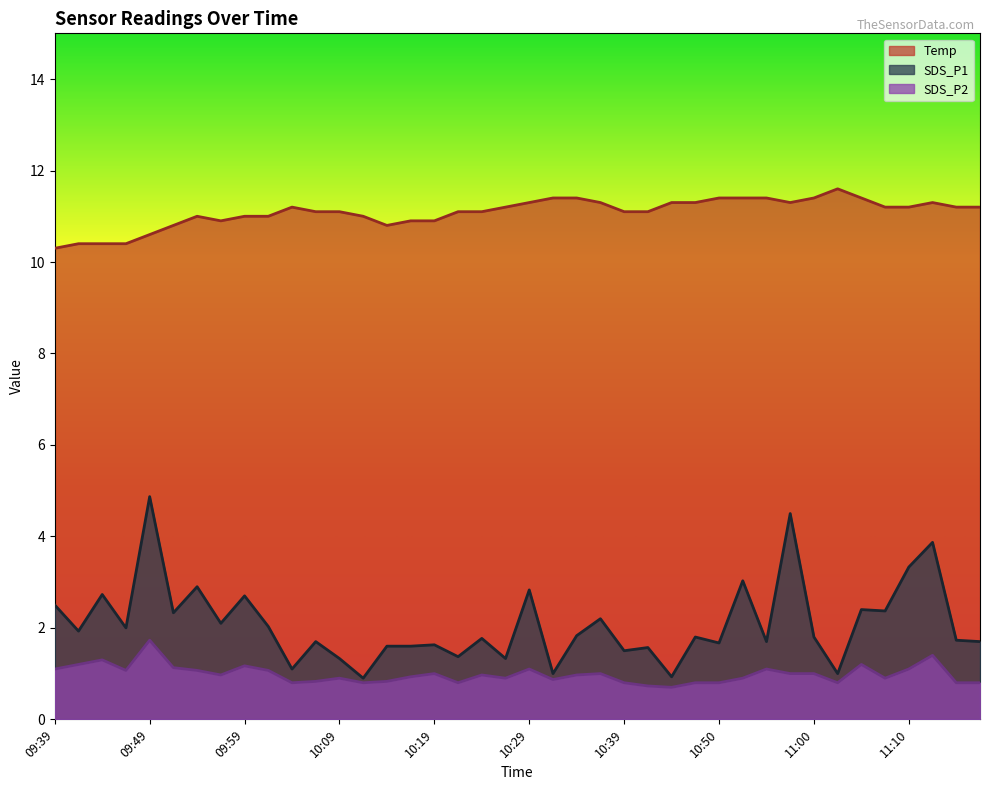

How many interior local peaks does the SDS_P1 series have?

15